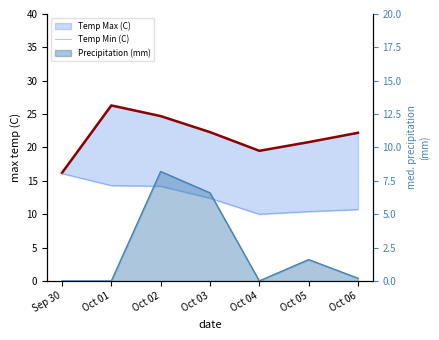

Is it true that Precipitation (mm) equals 0.1 at Oct 06?

False